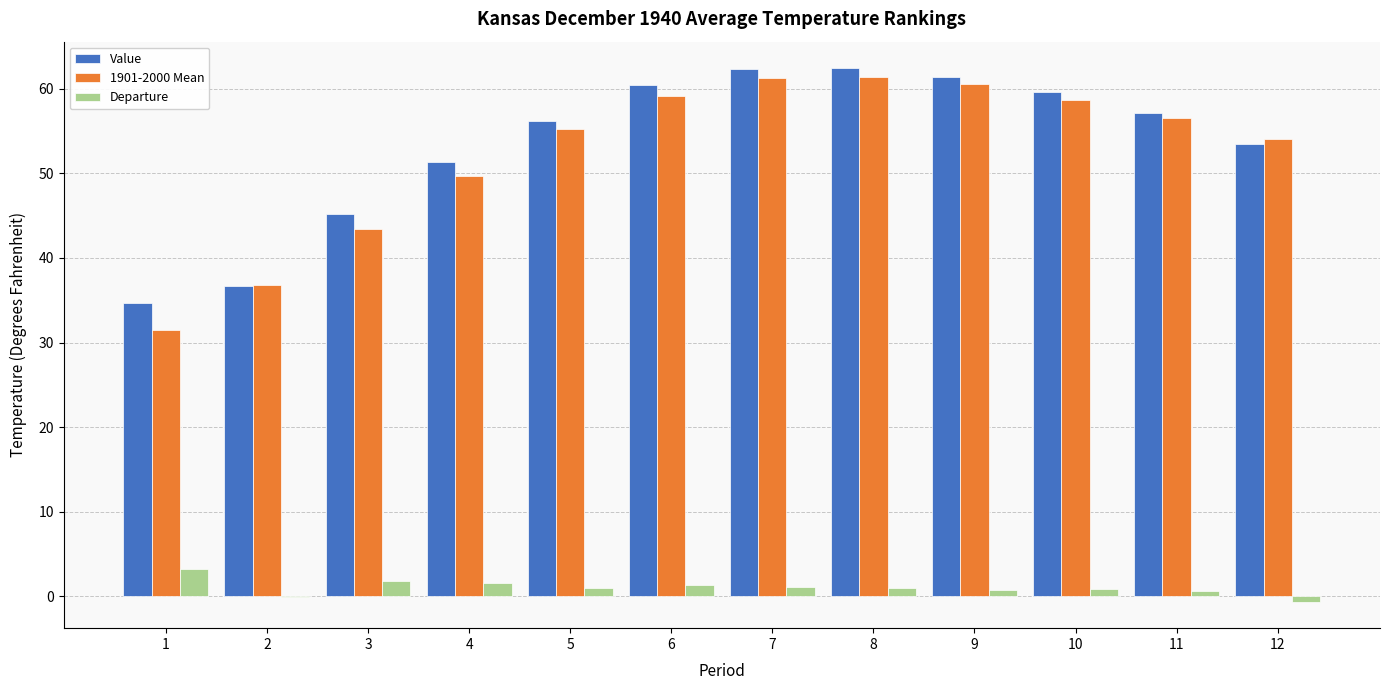

The value of Value at 2 is 36.7. True or false?

True